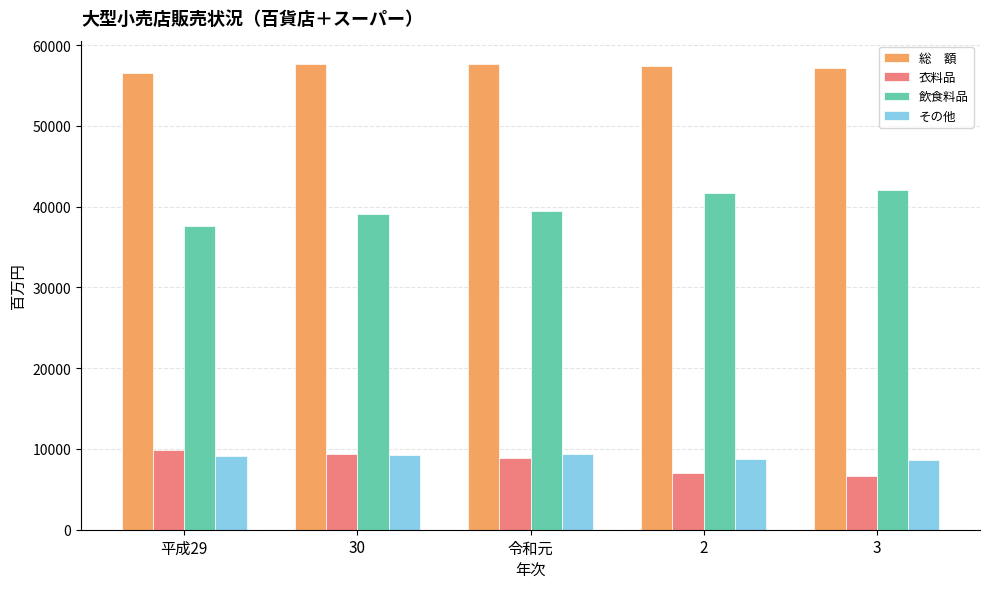

Count the number of data series in this chart.

4